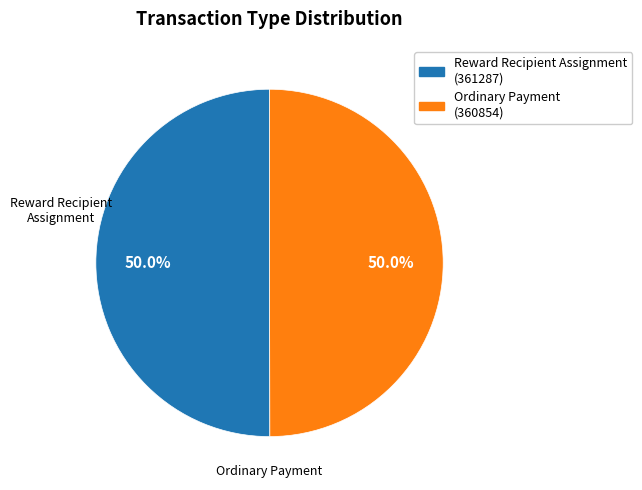

How many segments does this pie chart have?

2